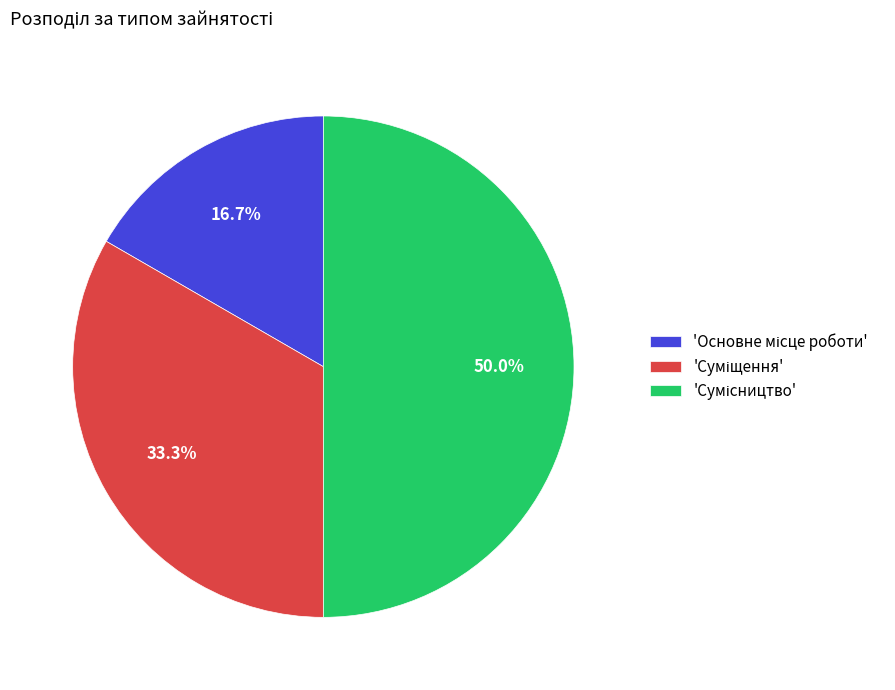

Rank the categories by value from lowest to highest.

Основне місце роботи, Суміщення, Сумісництво